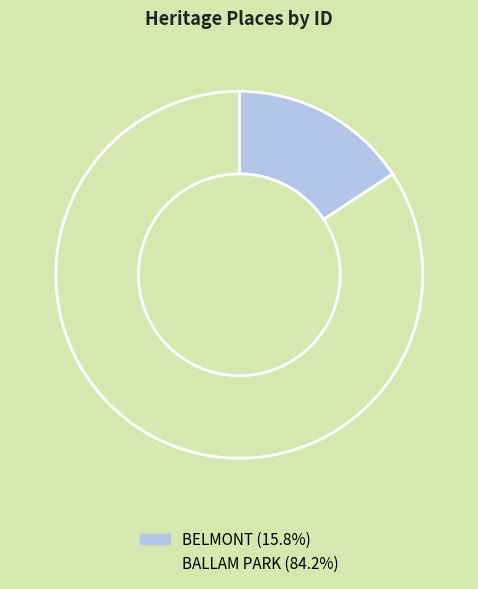

Between BELMONT and BALLAM PARK, which is larger?

BALLAM PARK